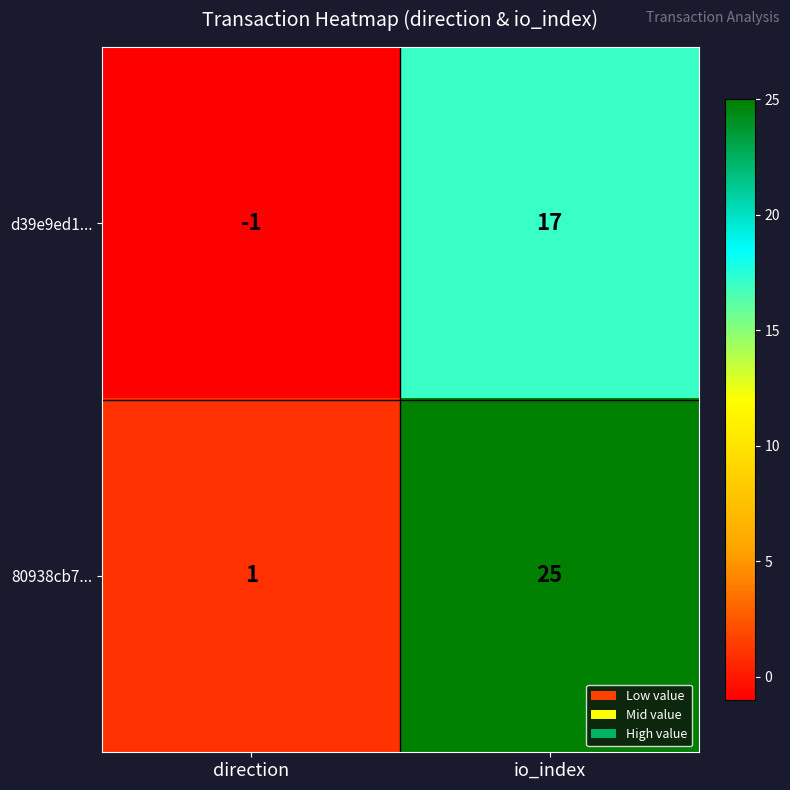

At how many categories does at least one series exceed 13?

1